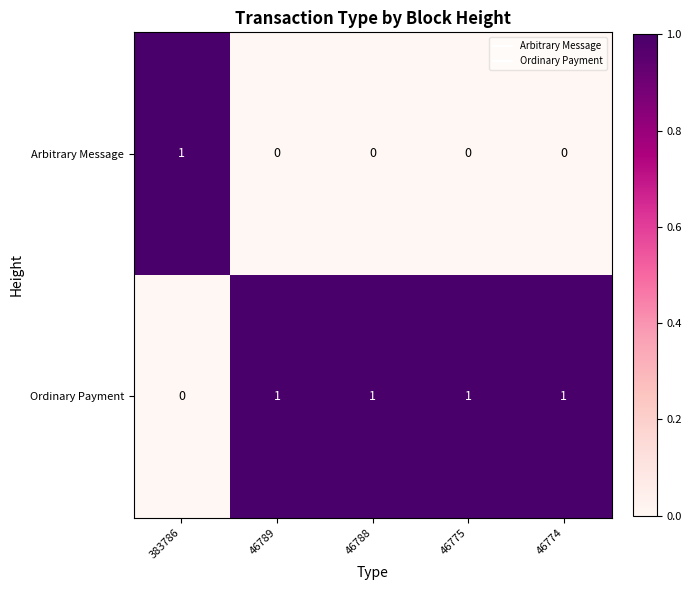

Which series has the largest total across all categories?

Ordinary Payment